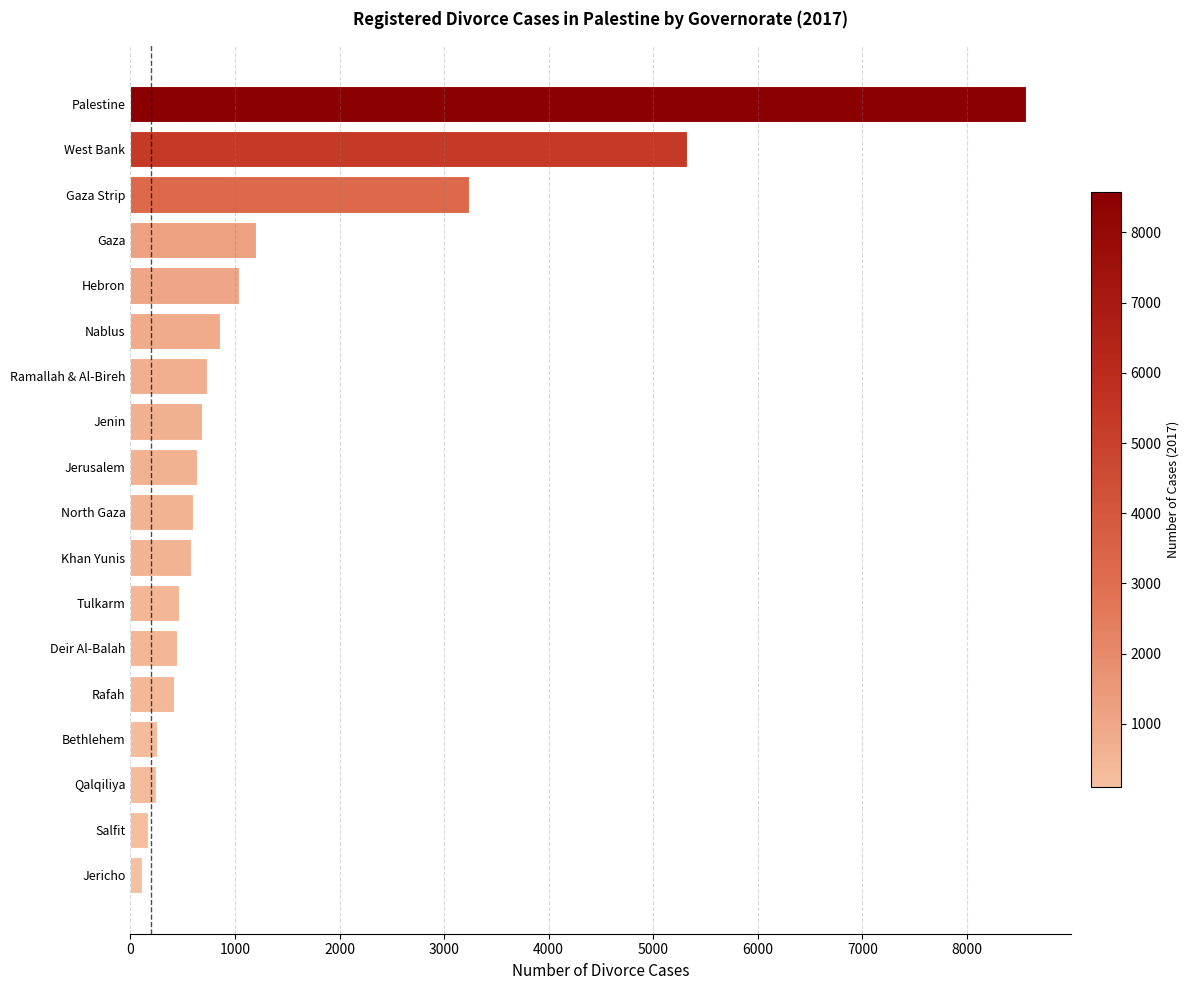

What is the change in value from Deir Al-Balah to Nablus?

+409